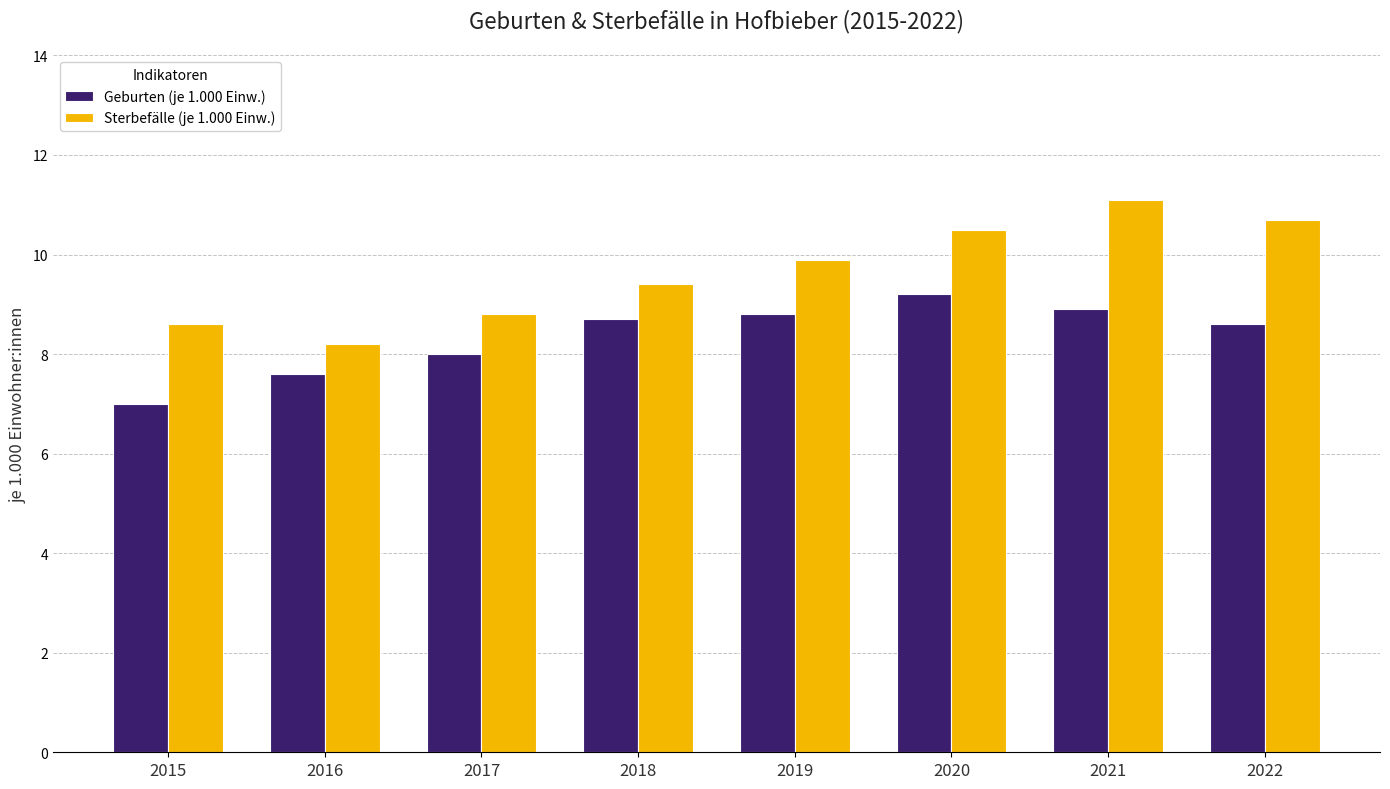

What is the maximum value for Geburten (je 1.000 Einw.)?

9.2